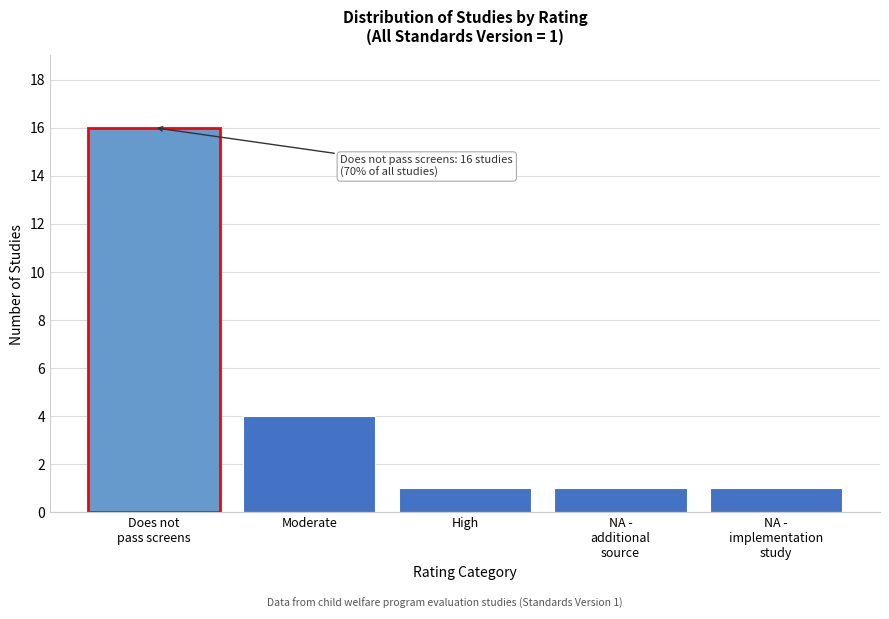

Reading left to right, extract all data points from this chart.

16	4	1	1	1